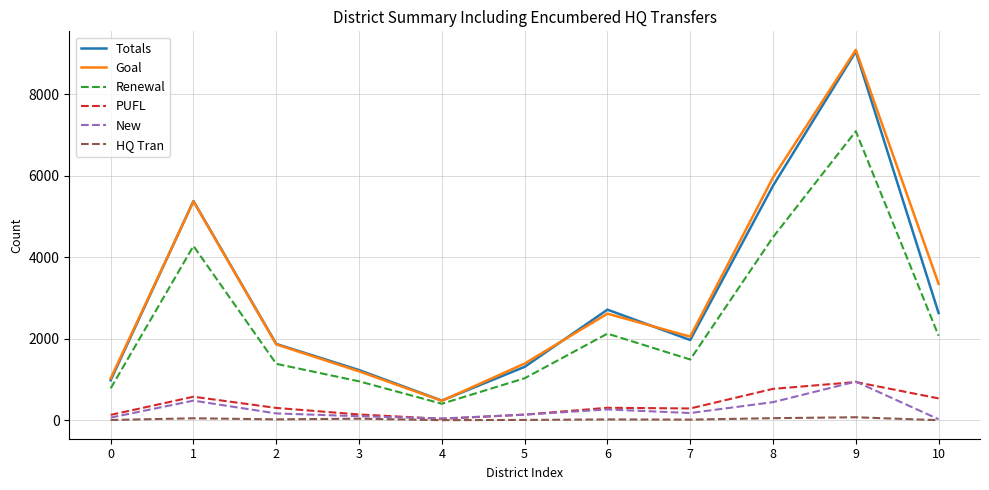

Which series has the largest total across all categories?

Goal